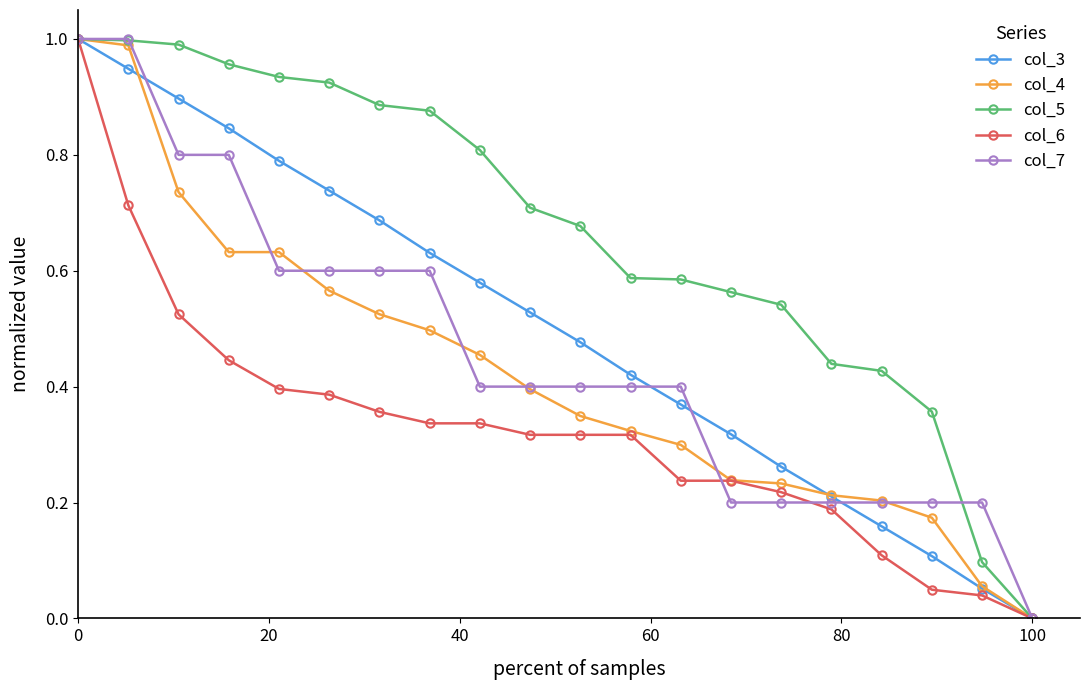

Which series has the largest total across all categories?

col_5